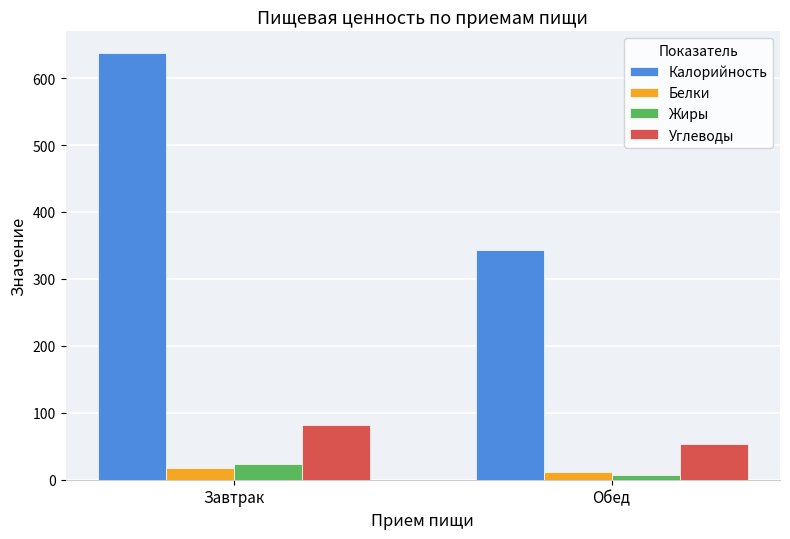

Which series changed the most between Завтрак and Обед?

Калорийность